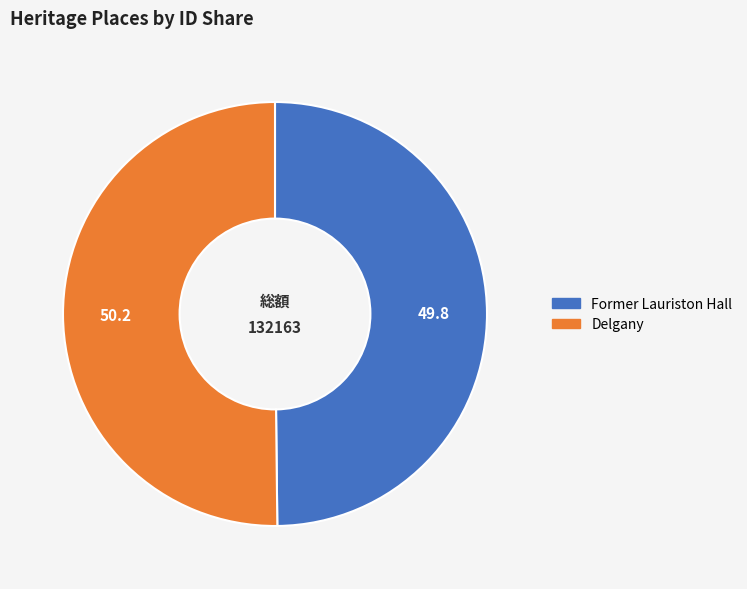

True or false: Former Lauriston Hall accounts for 50% of the total.

True